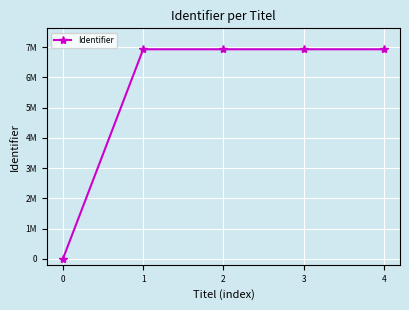

How many data points are less than 6928923?

2